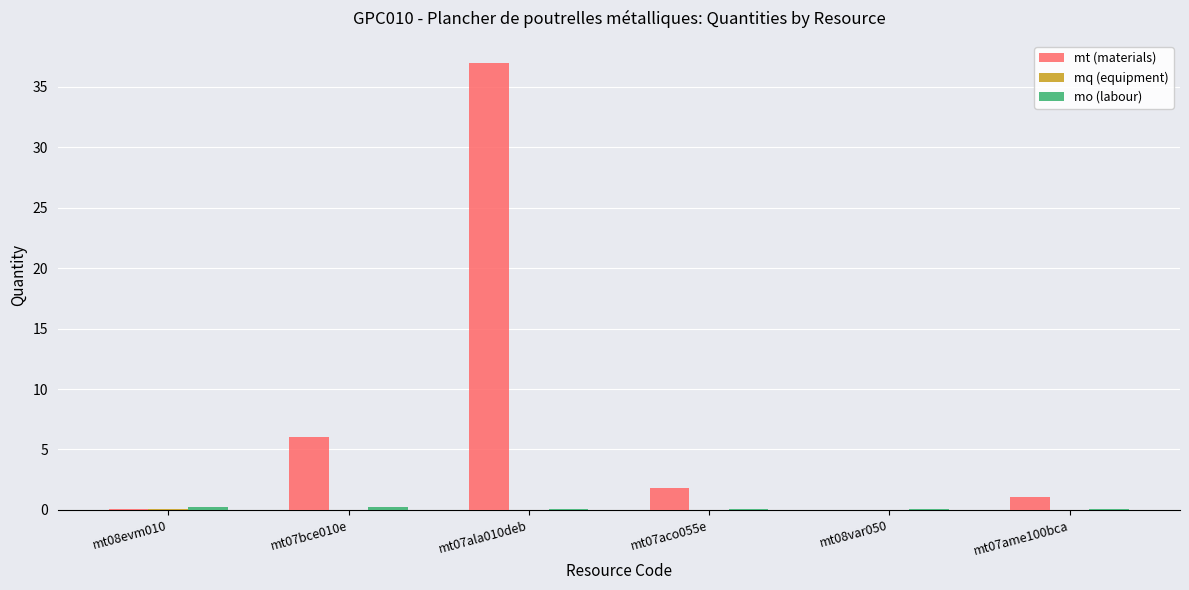

Where is mt (materials) nearest to the value 18?

mt07bce010e